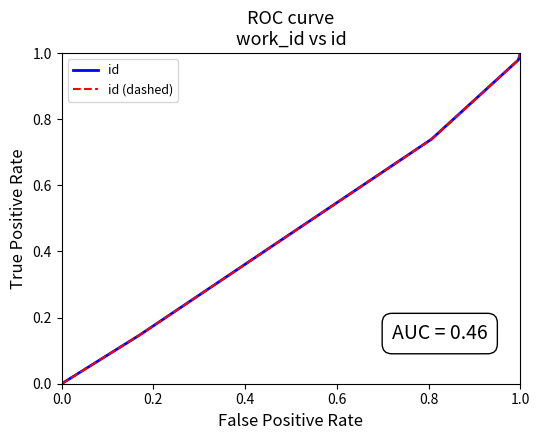

What is the average value of the id (dashed) series?

0.6